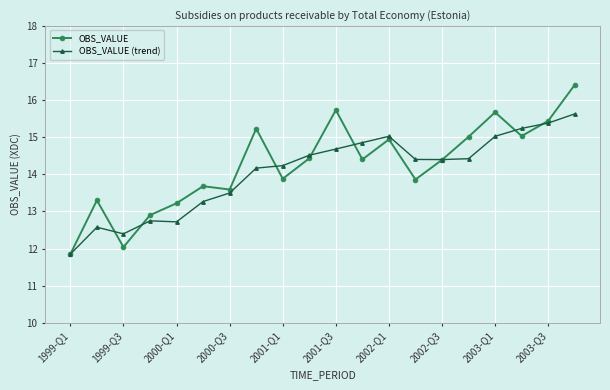

Which series has the widest spread of values?

OBS_VALUE